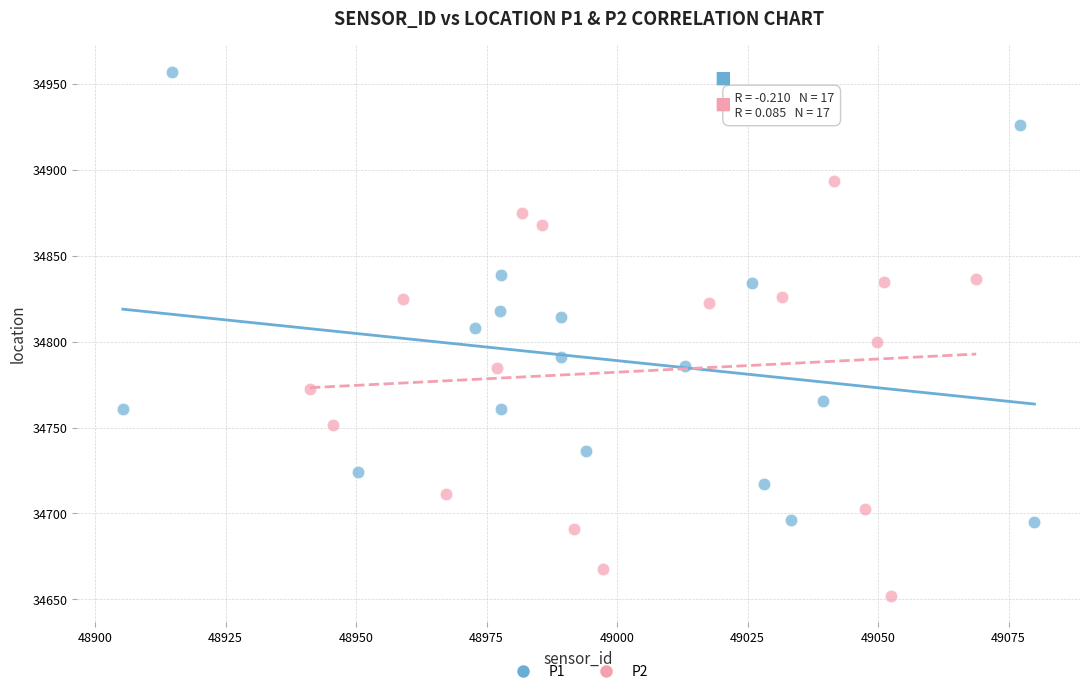

Which series has the largest Y range (max minus min)?

P1